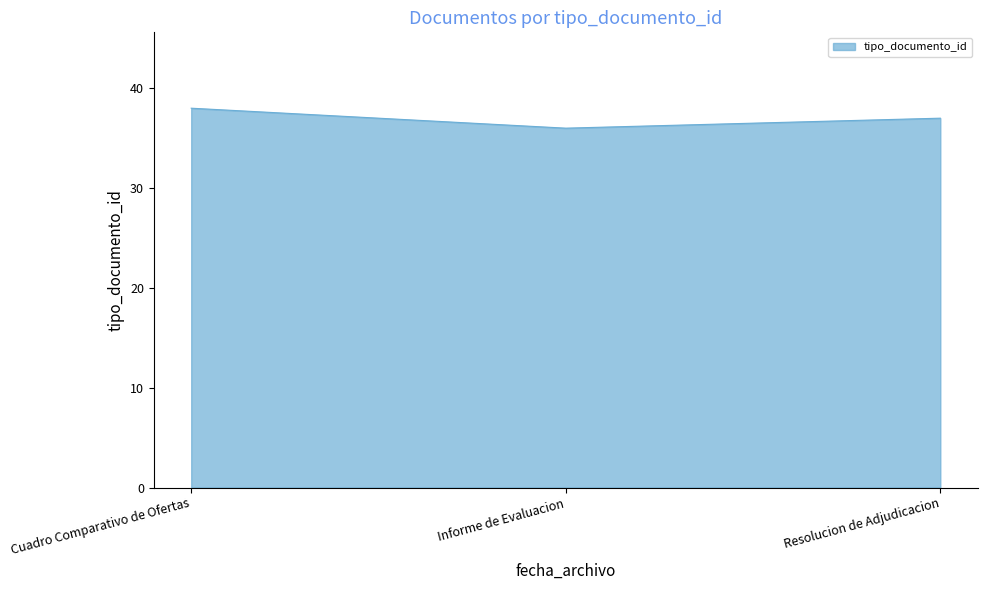

Reading left to right, extract all data points from this chart.

38	36	37